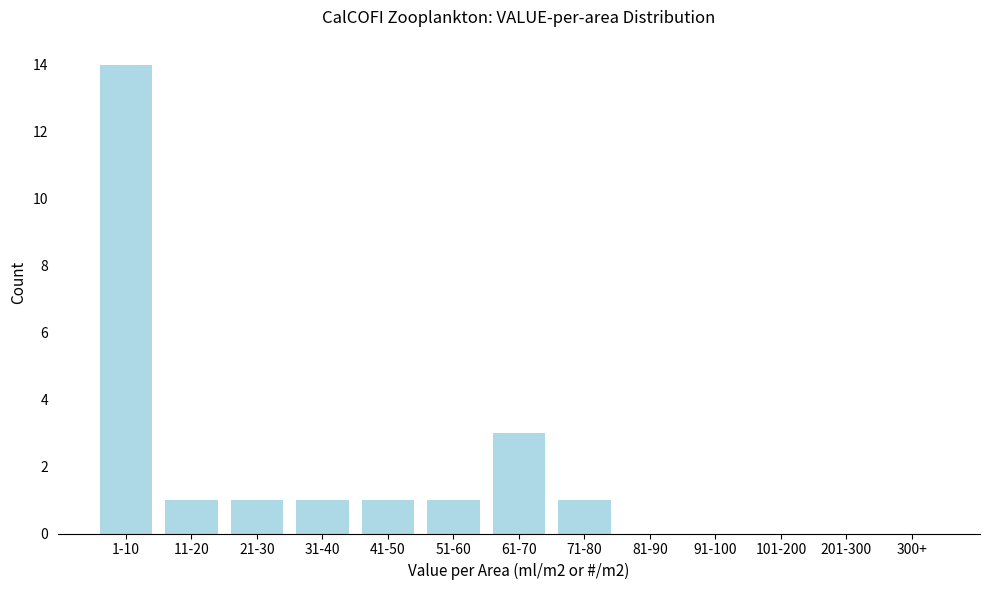

Reading left to right, transcribe all the data shown in this chart.

1-10=14	11-20=1	21-30=1	31-40=1	41-50=1	51-60=1	61-70=3	71-80=1	81-90=0	91-100=0	101-200=0	201-300=0	300+=0